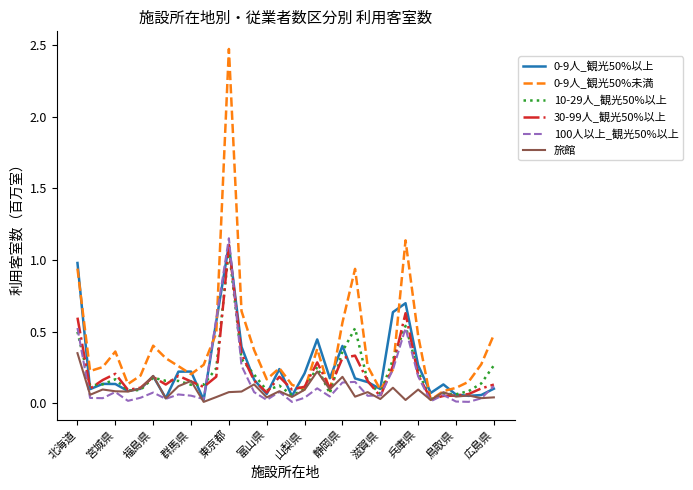

How many lines are shown in the chart?

6